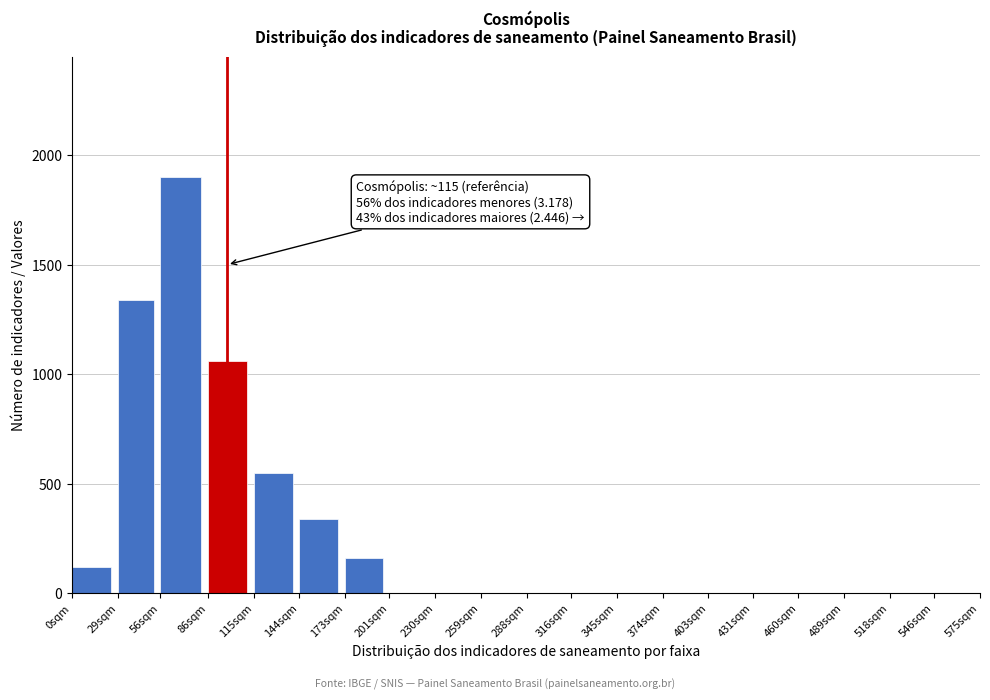

Reading right to left, transcribe all the data shown in this chart.

546sqm=0	518sqm=0	489sqm=0	460sqm=0	431sqm=0	403sqm=0	374sqm=0	345sqm=0	316sqm=0	288sqm=0	259sqm=0	230sqm=0	201sqm=0	173sqm=160	144sqm=340	115sqm=550	86sqm=1060	56sqm=1900	29sqm=1340	0sqm=120